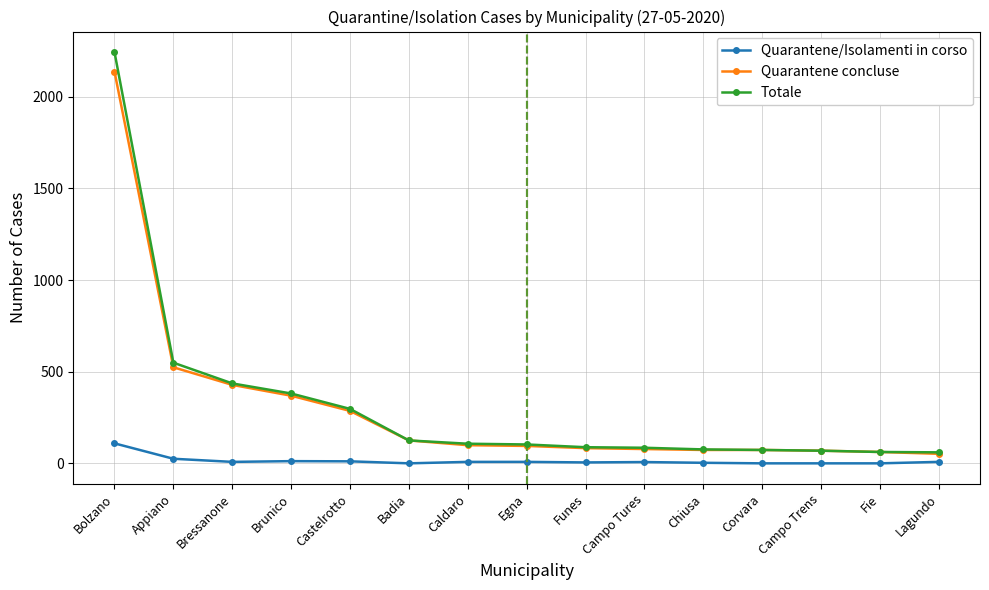

What is the difference between the Totale values at Fie and Castelrotto?

235